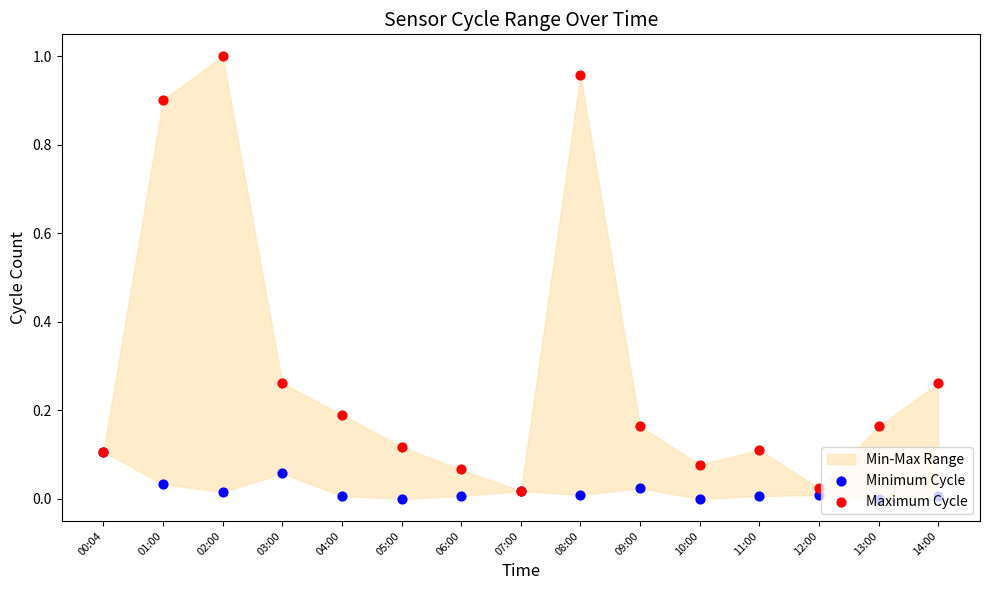

Which series contains the lowest Y value?

Minimum Cycle